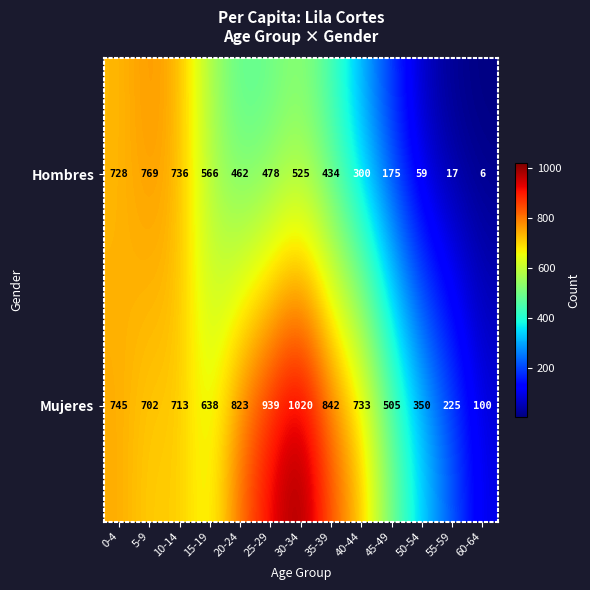

Where is Hombres nearest to the value 387?

35-39